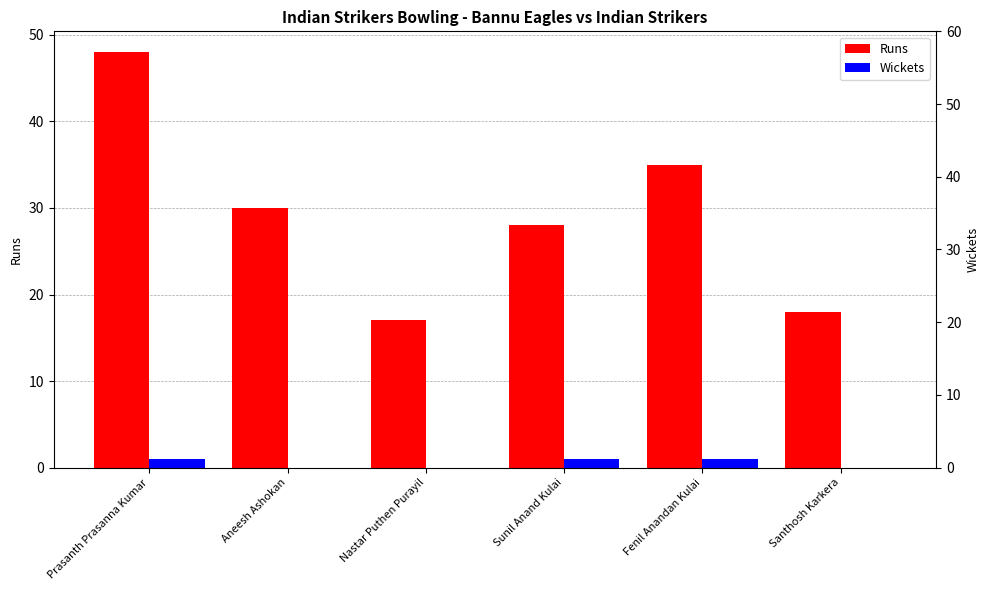

Which series has the largest total across all categories?

Runs